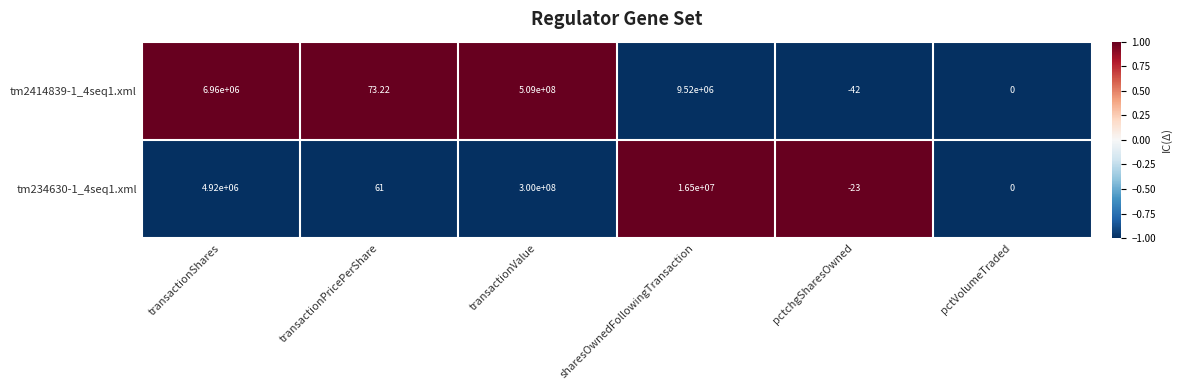

What is the minimum value shown in the chart?

-42.0